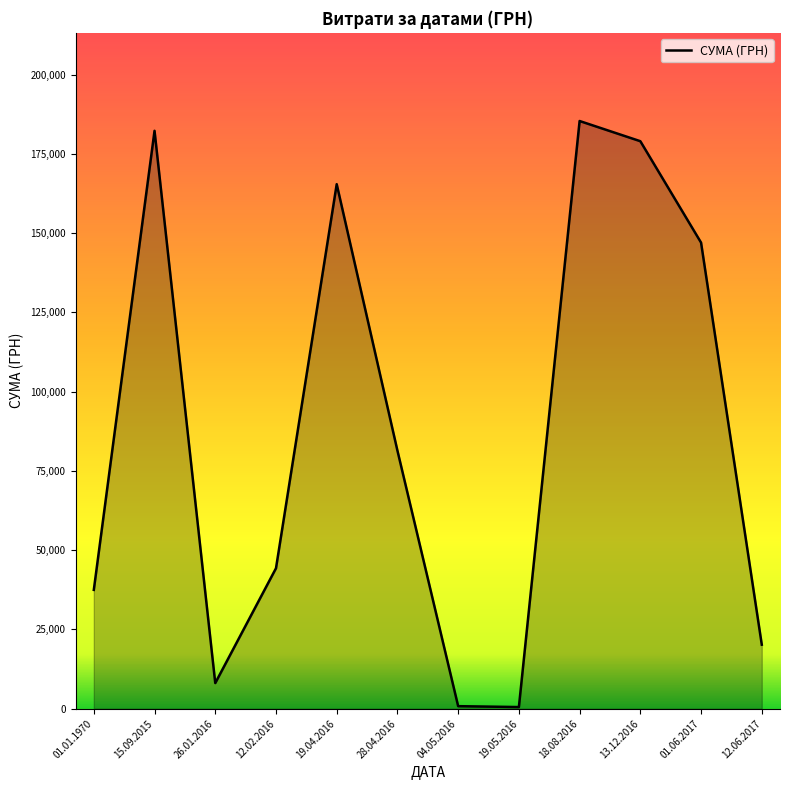

The value at 18.08.2016 is 118711.7. True or false?

False